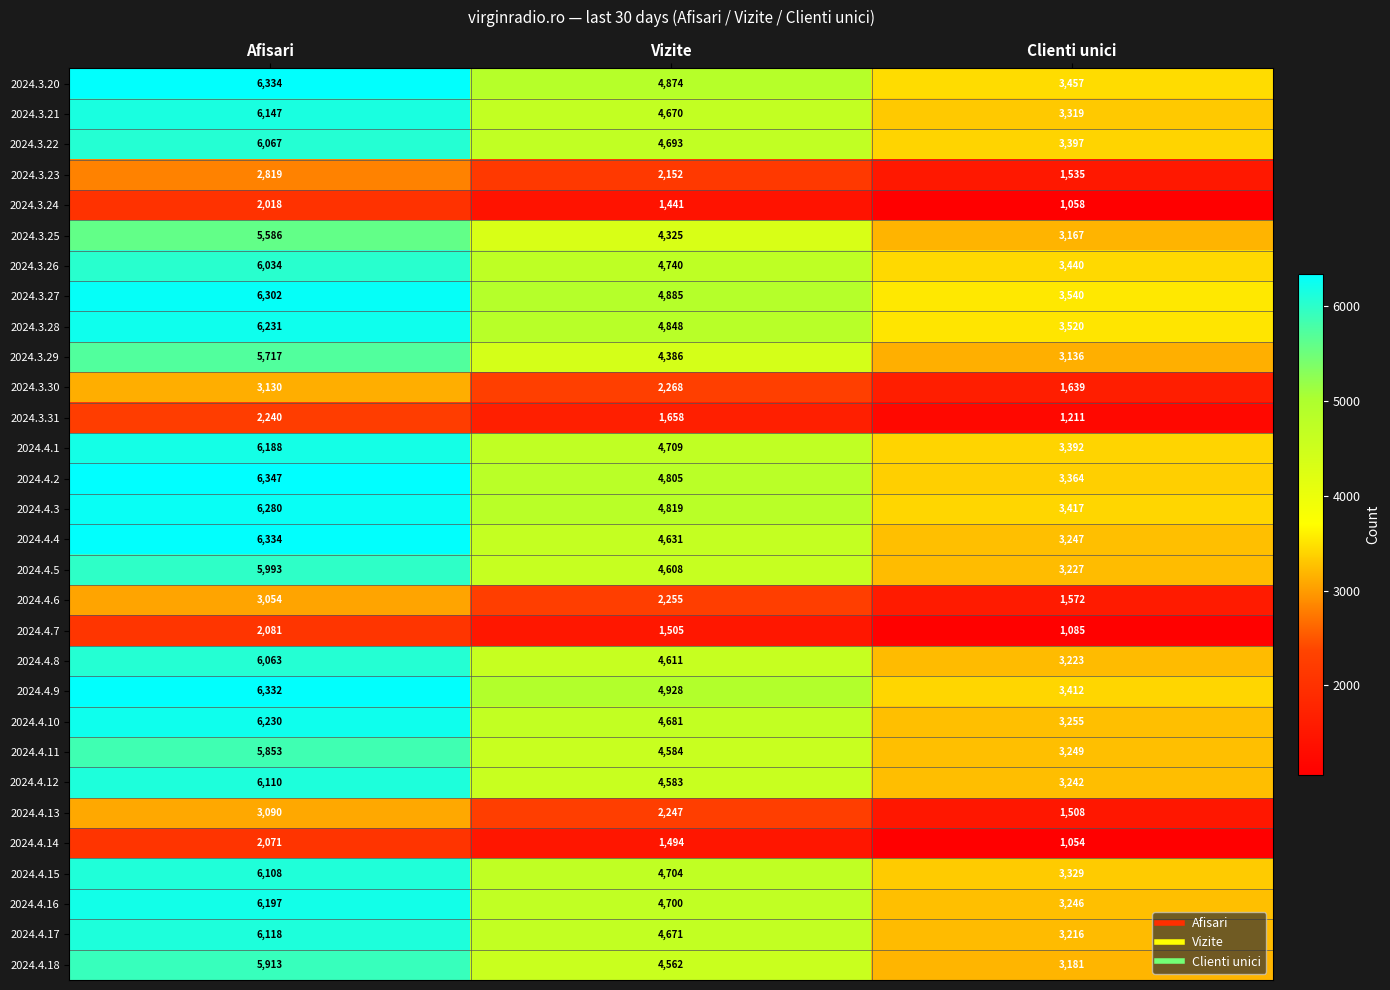

What is the smallest value displayed?

1054